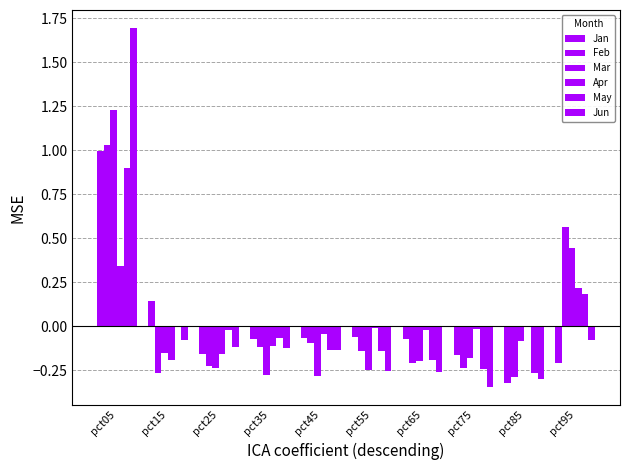

Which category has the highest value across all series?

pct05